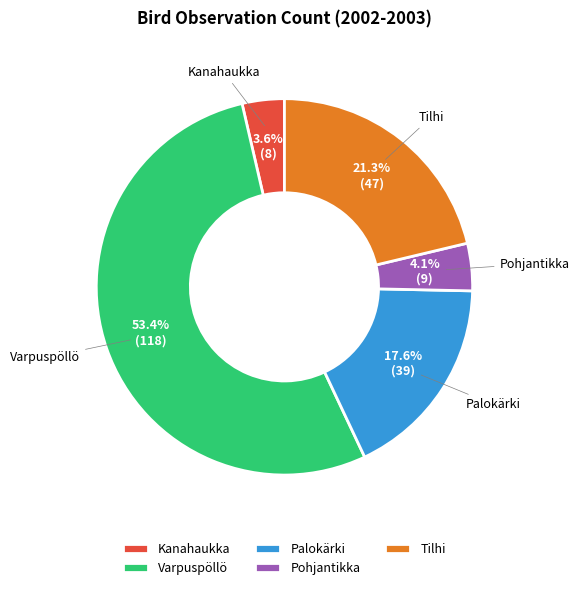

Which slice is the largest?

Varpuspöllö